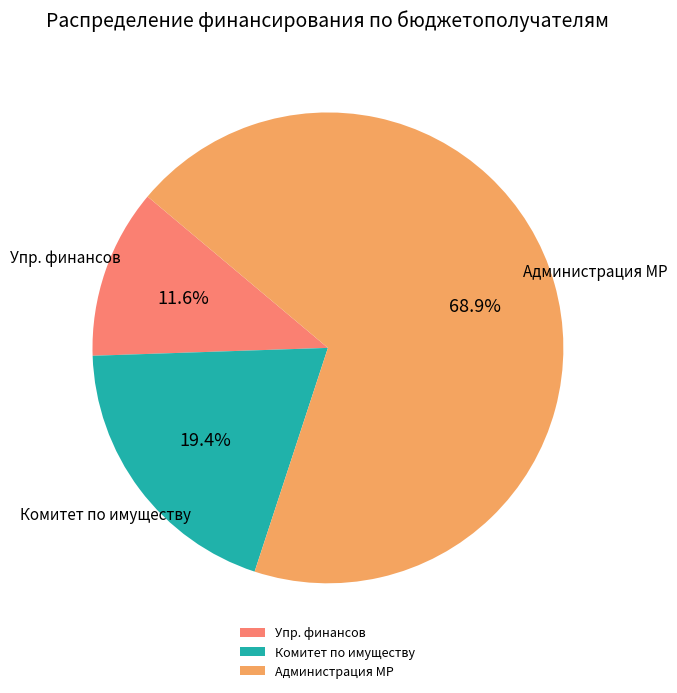

Which category has the smallest portion of the pie?

Упр. финансов